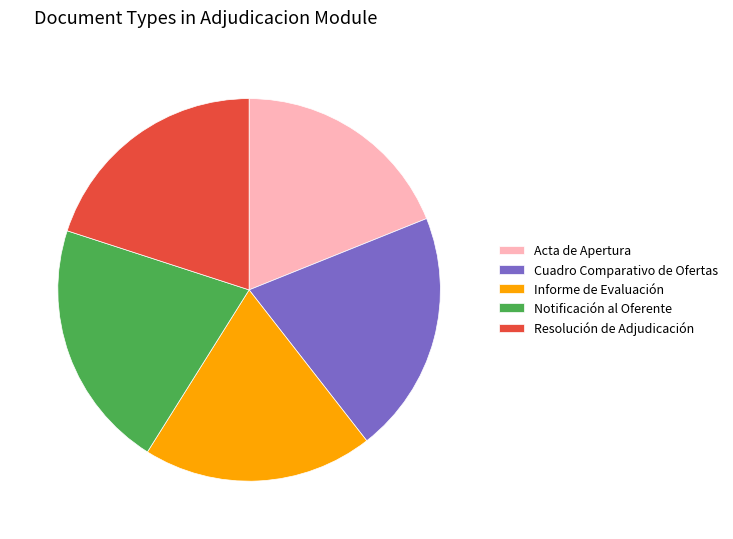

Is Cuadro Comparativo de Ofertas the majority of the pie?

No